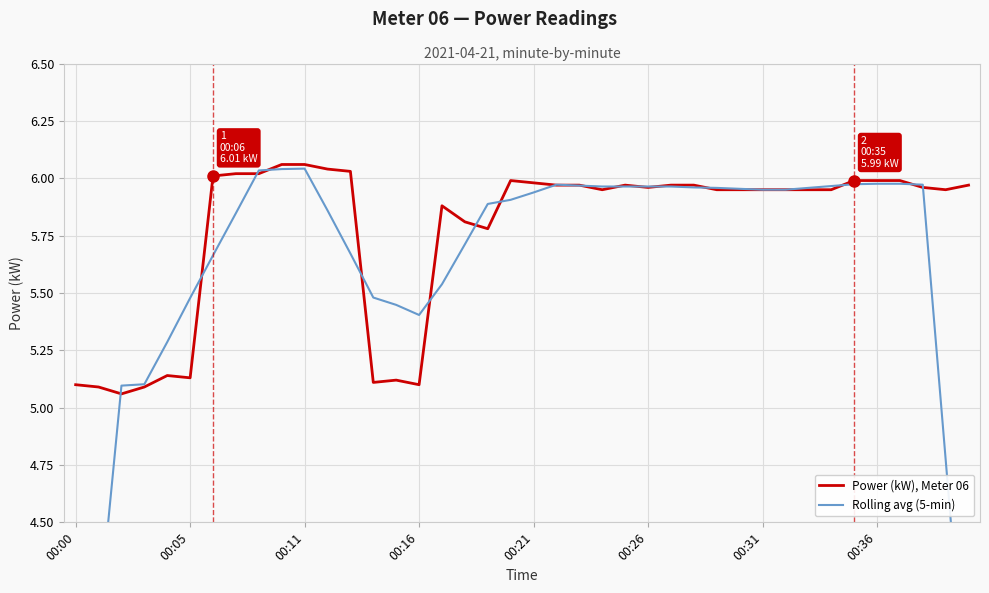

Is it true that Power (kW), Meter 06 equals 1.7 at 00:36?

False